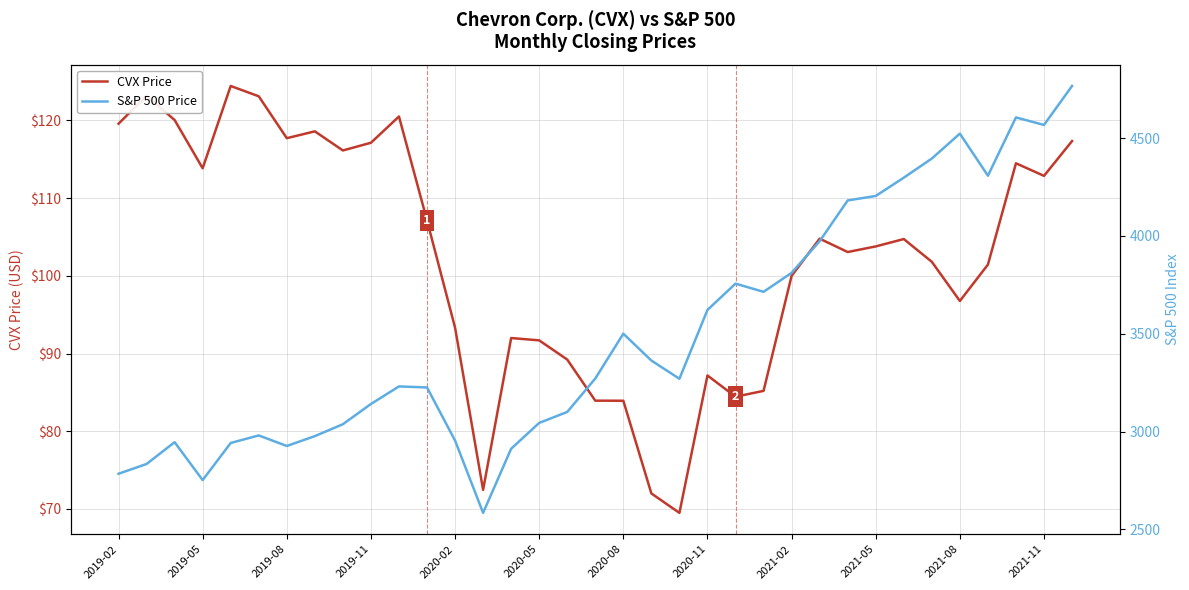

The value of CVX Price at 2020-05 is 162.0. True or false?

False